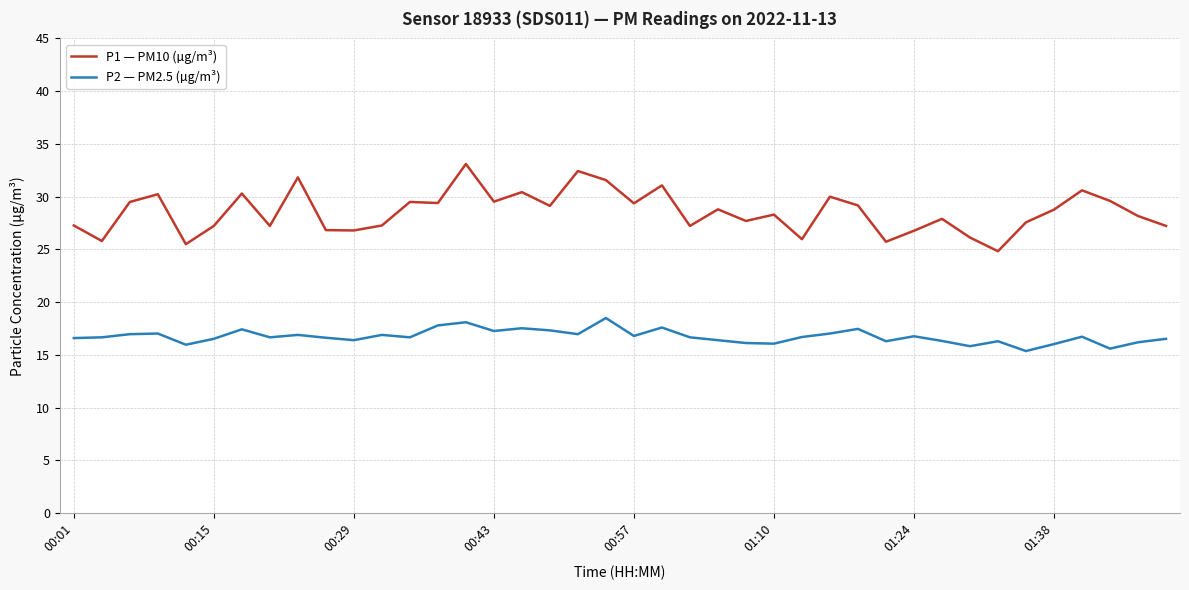

True or false: P1 — PM10 (µg/m³) and P2 — PM2.5 (µg/m³) intersect in this chart.

False